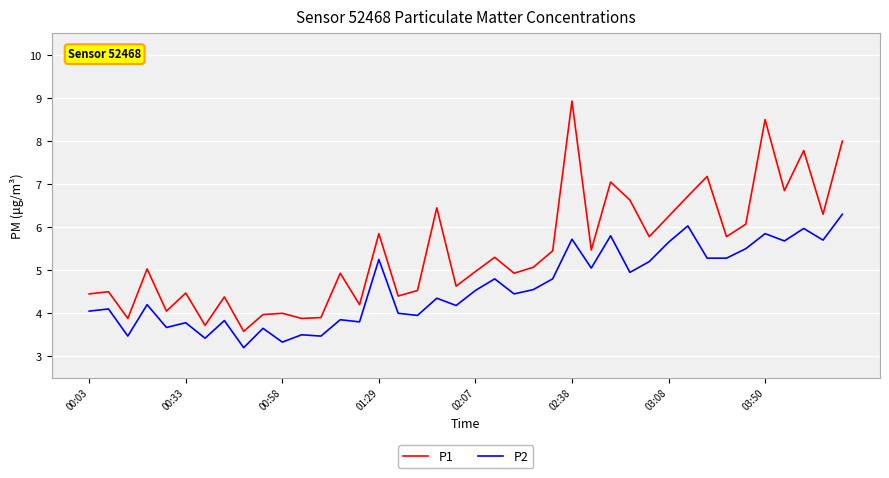

Which series has the largest range (max minus min)?

P1